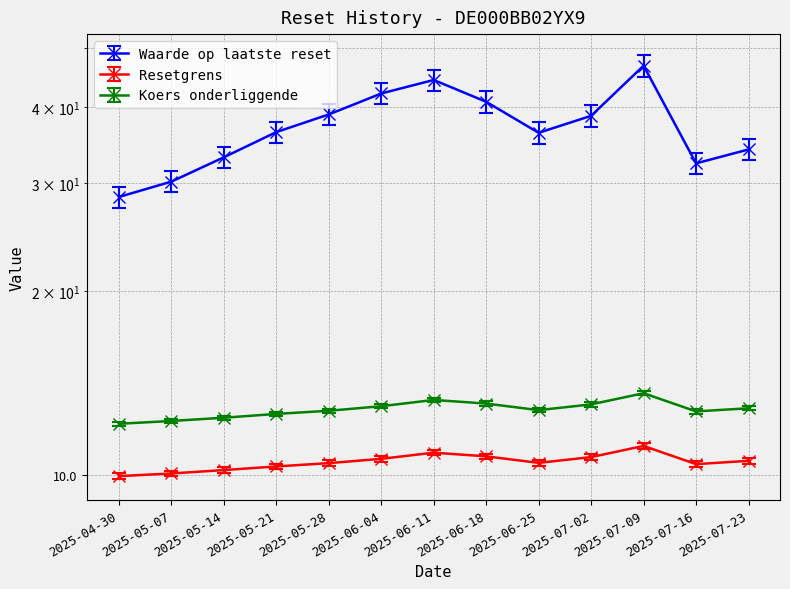

Is the value of Resetgrens at 2025-07-16 greater than the value of Waarde op laatste reset at 2025-04-30?

No